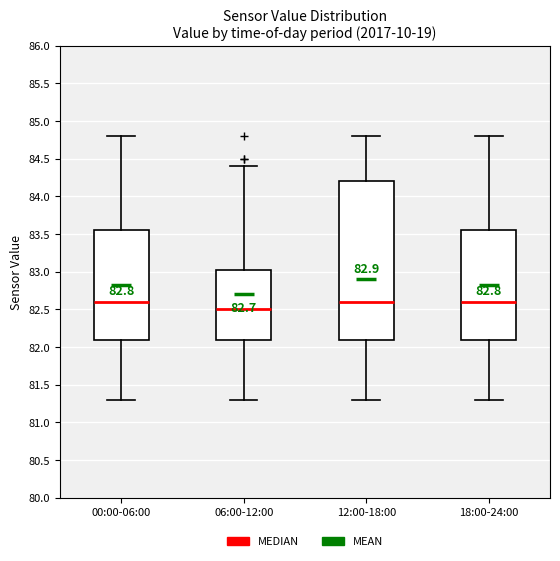

Where does the upper whisker of the box for 12:00-18:00 end on the y-axis? The values are not printed on the chart, so give them approximately, as read against the axis.

84.80